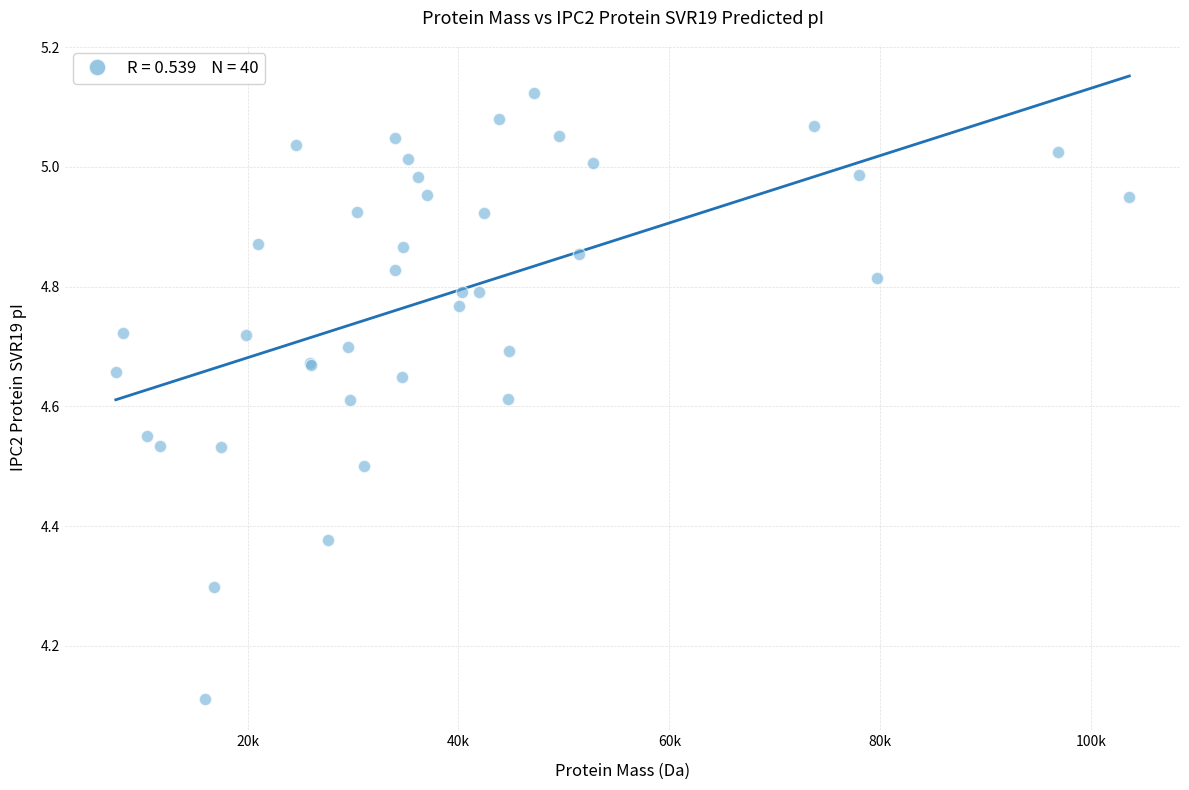

What Y value in the scatter plot is closest to 4?

4.1